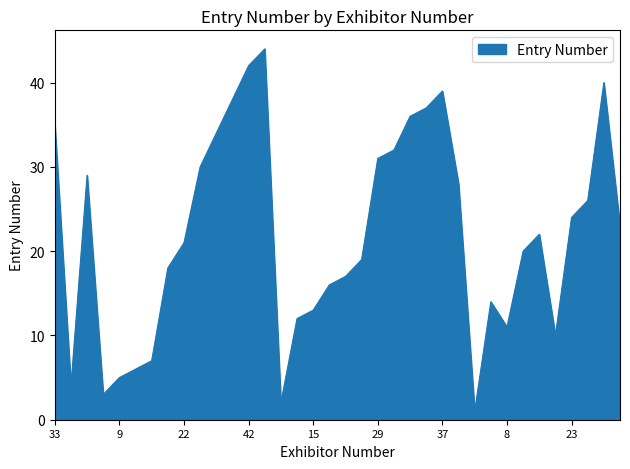

How many interior local peaks (higher than both neighbors) does the data have?

6